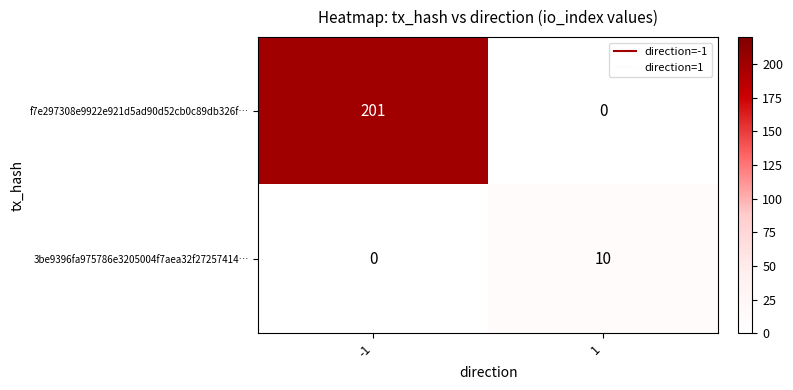

At 1, list the series in order from largest to smallest.

3be9396fa975786e3205004f7aea32f27257414…, f7e297308e9922e921d5ad90d52cb0c89db326f…